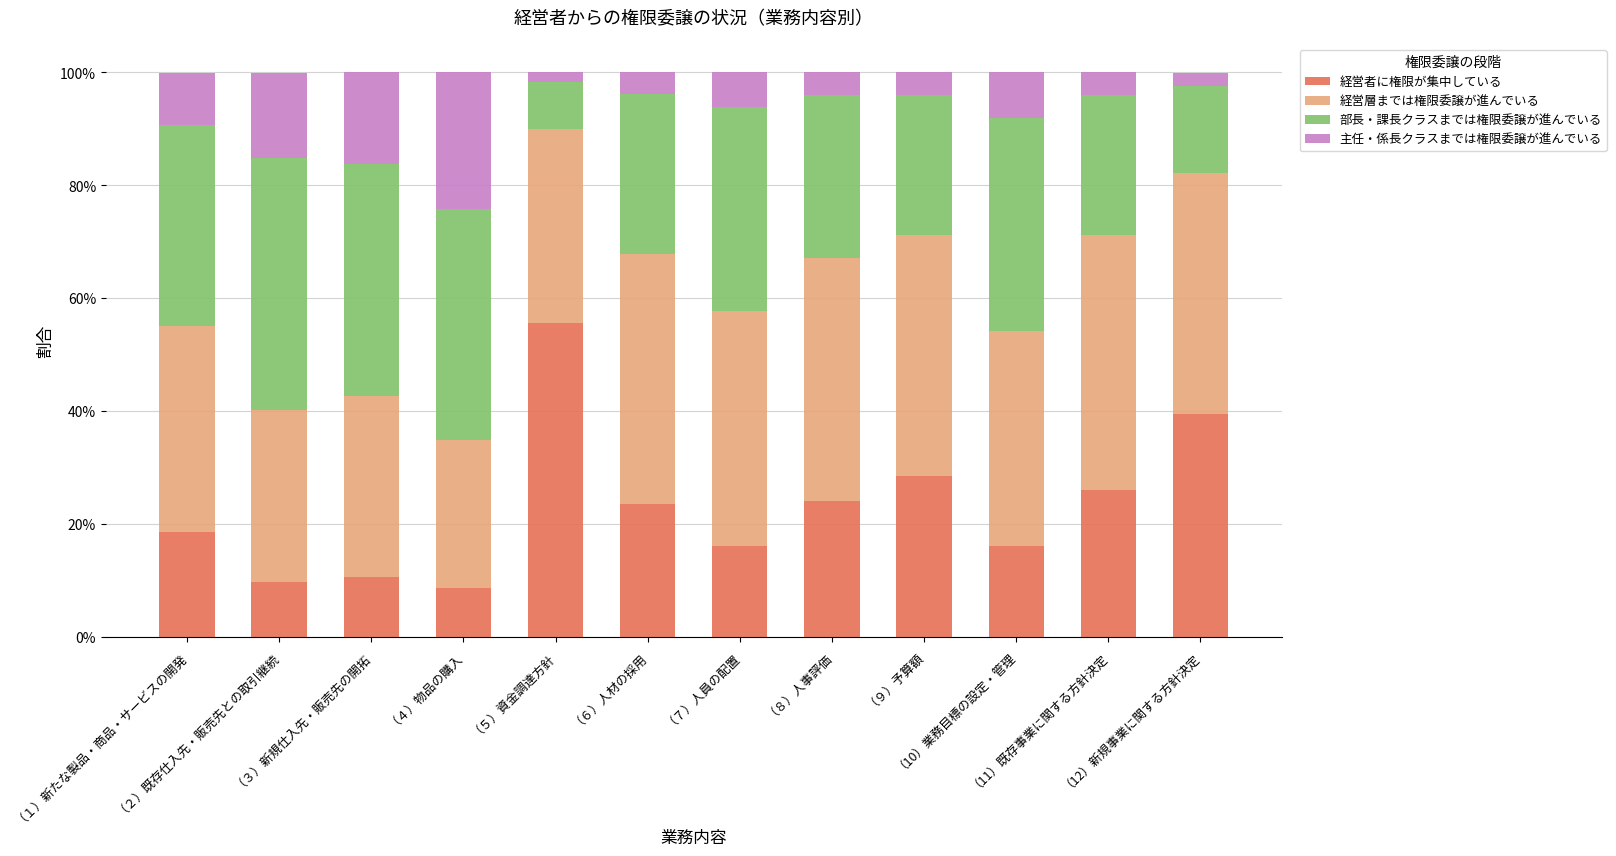

List the series in order of their peak value, highest first.

経営者に権限が集中している, 経営層までは権限委譲が進んでいる, 部長・課長クラスまでは権限委譲が進んでいる, 主任・係長クラスまでは権限委譲が進んでいる